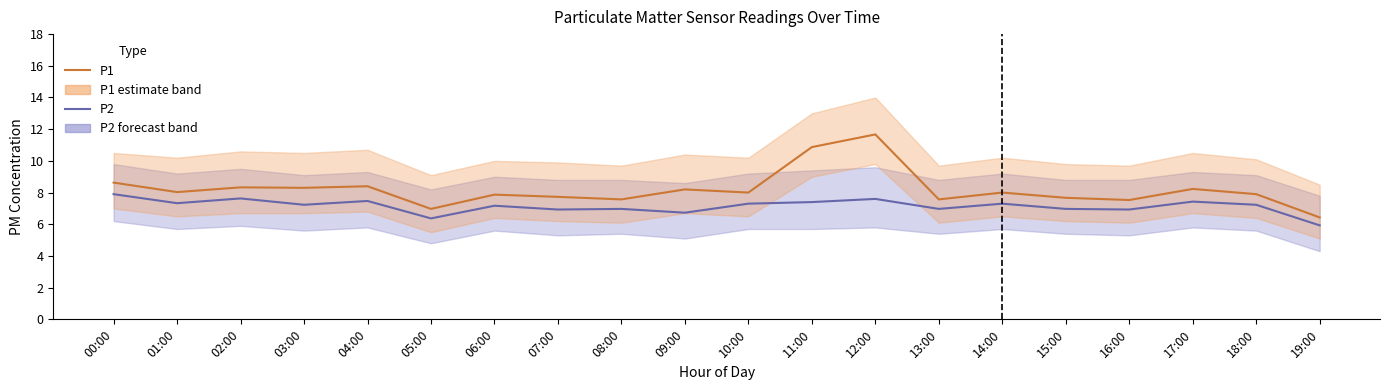

True or false: P2 has more than 0 interior local peaks.

True